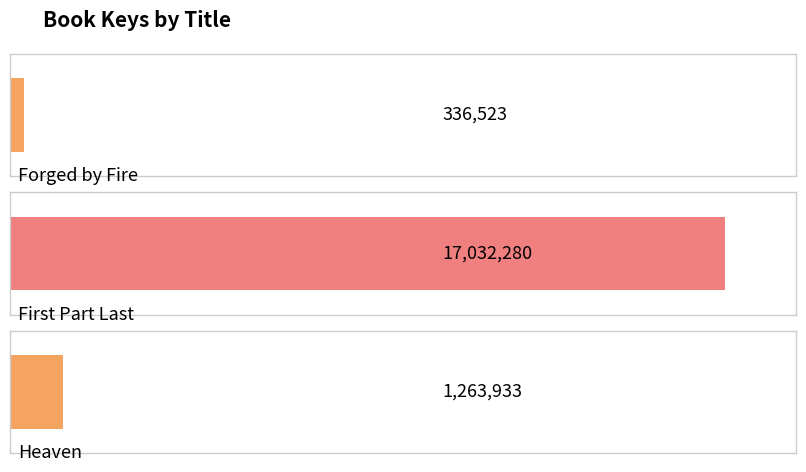

What is the label of the 1st bar from the left?

Forged by Fire